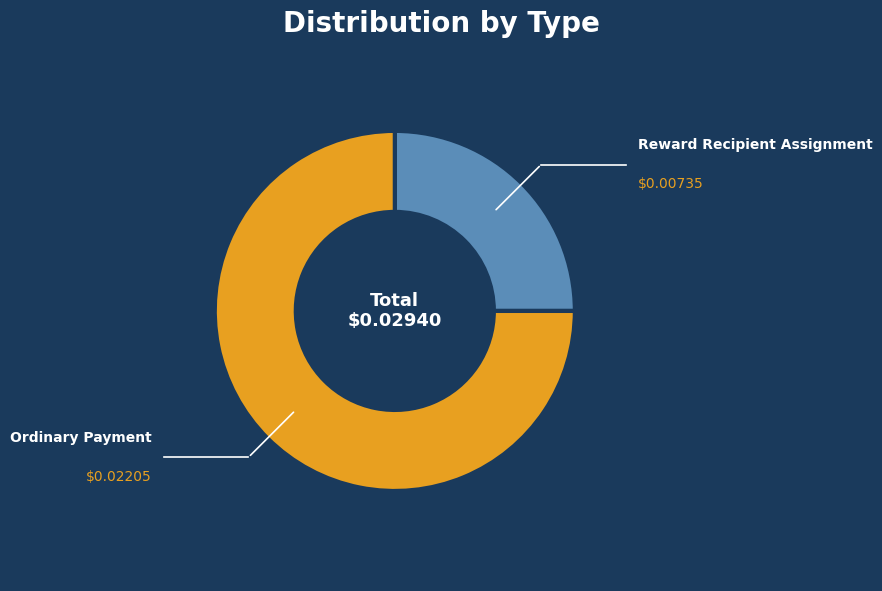

Does Ordinary Payment account for over 50% of the chart?

Yes